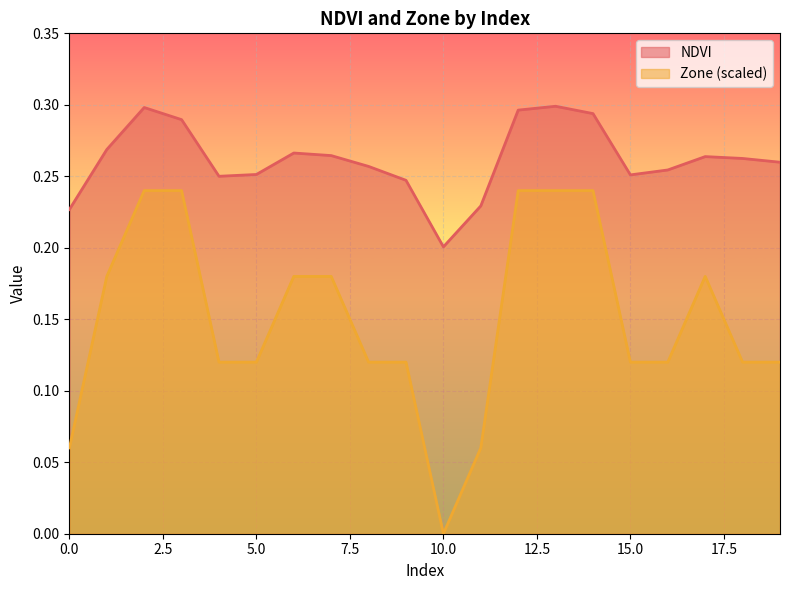

At which label does NDVI reach its minimum?

10.0